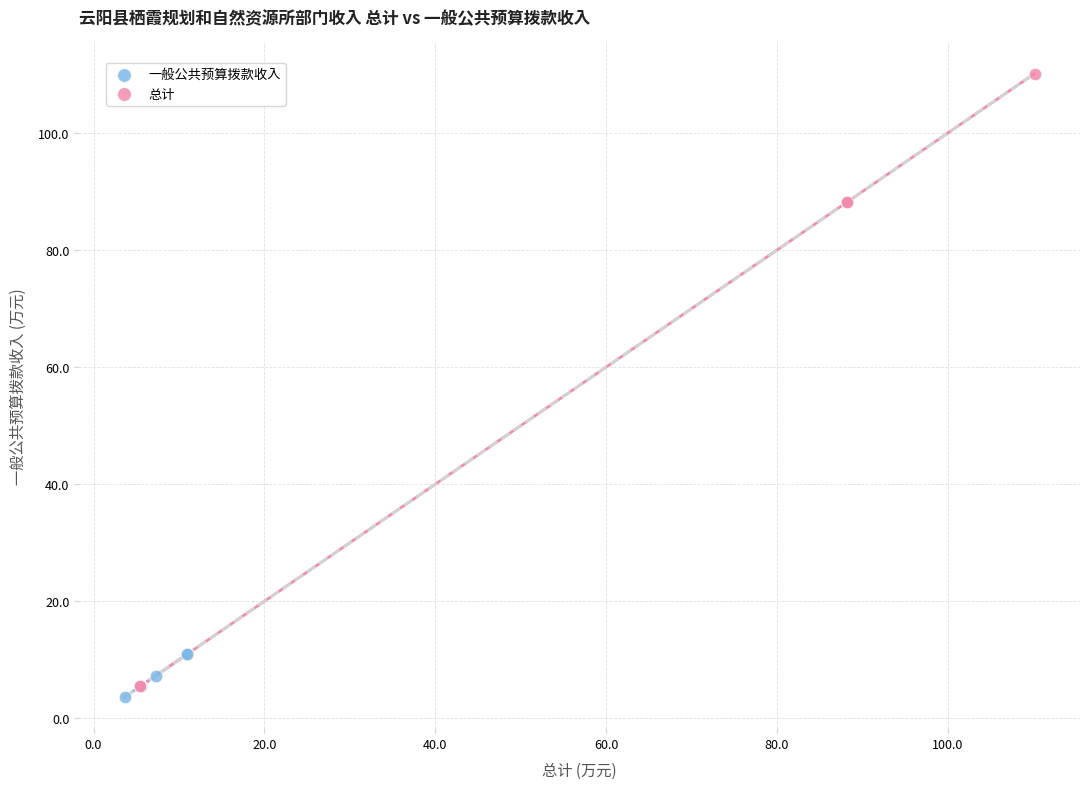

Which series contains the lowest Y value?

一般公共预算拨款收入